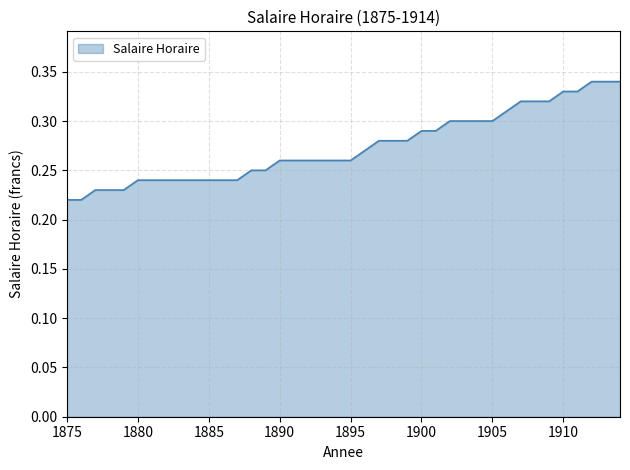

Does the chart display data point markers on the line(s)?

No